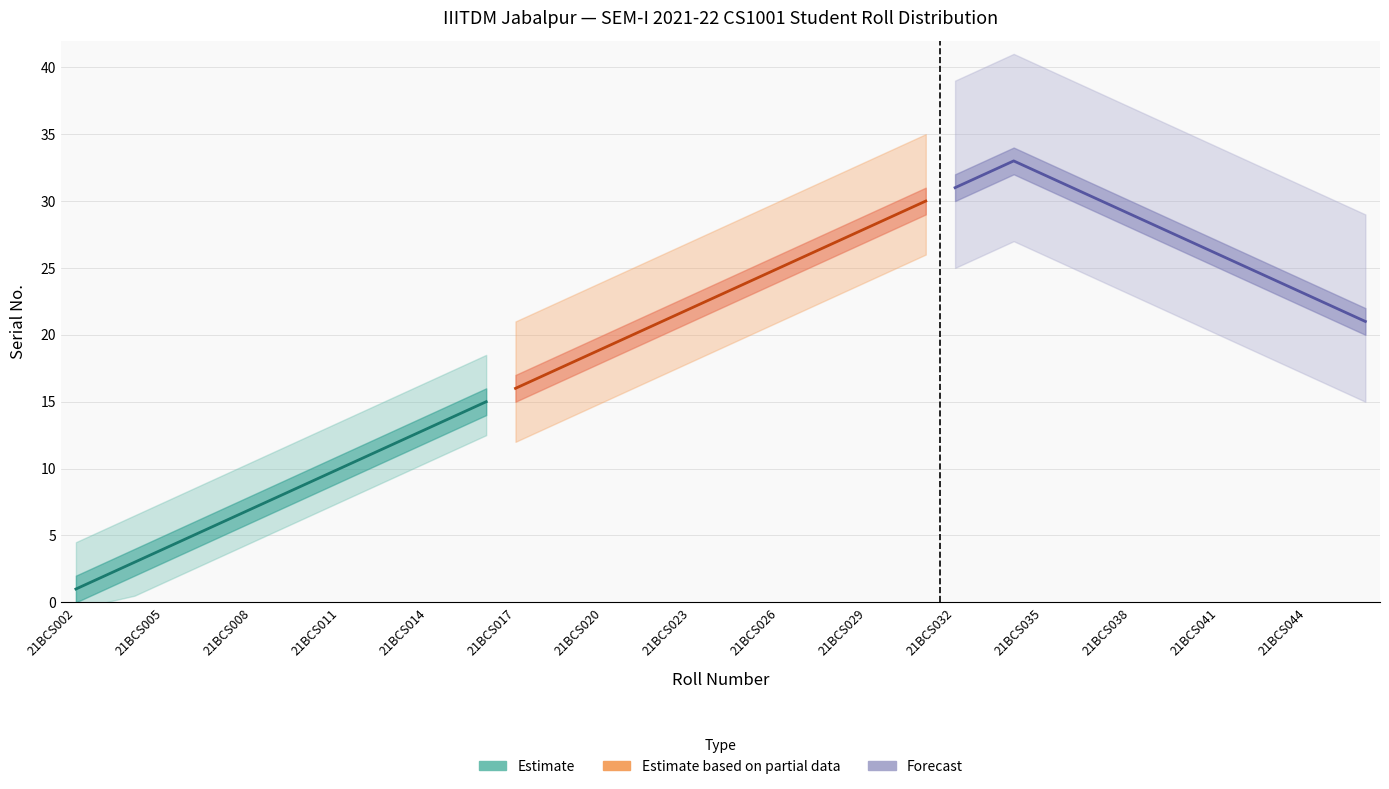

What are all the series names shown in the legend?

Estimate, Estimate based on partial data, Forecast